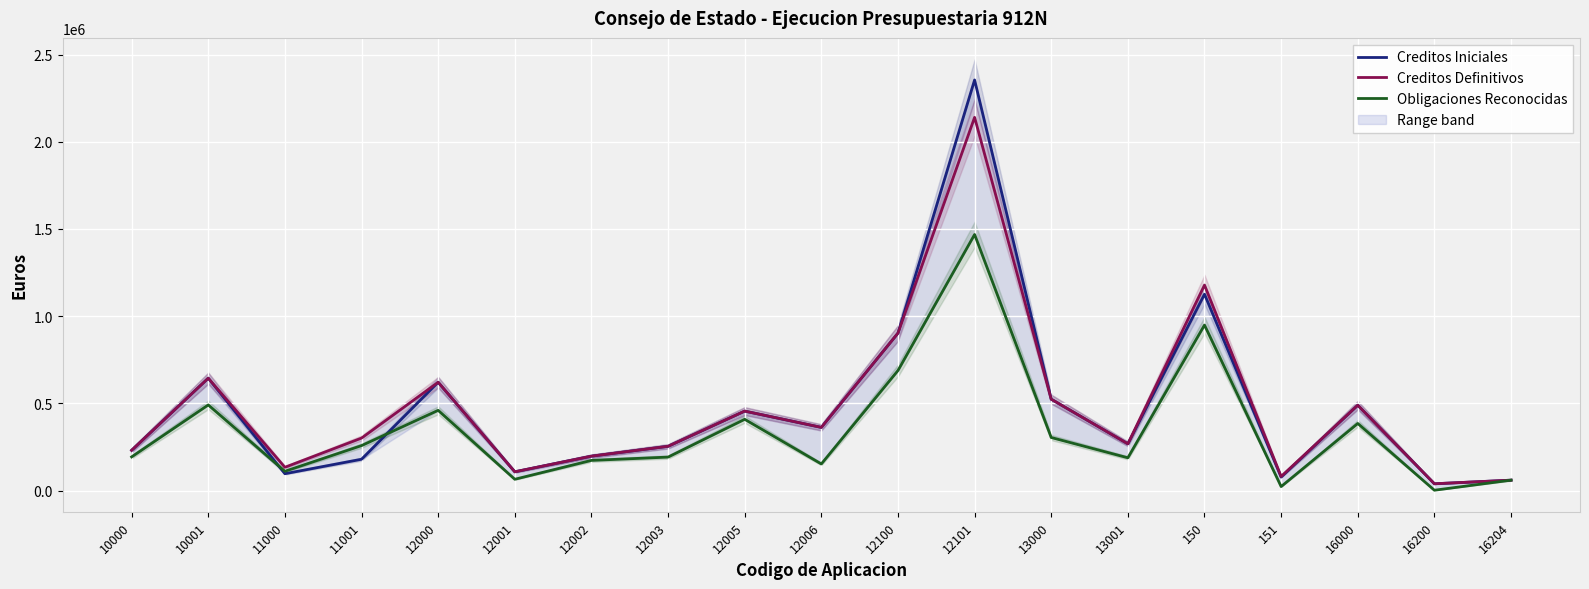

What is the label of the 4th point from the right?

151